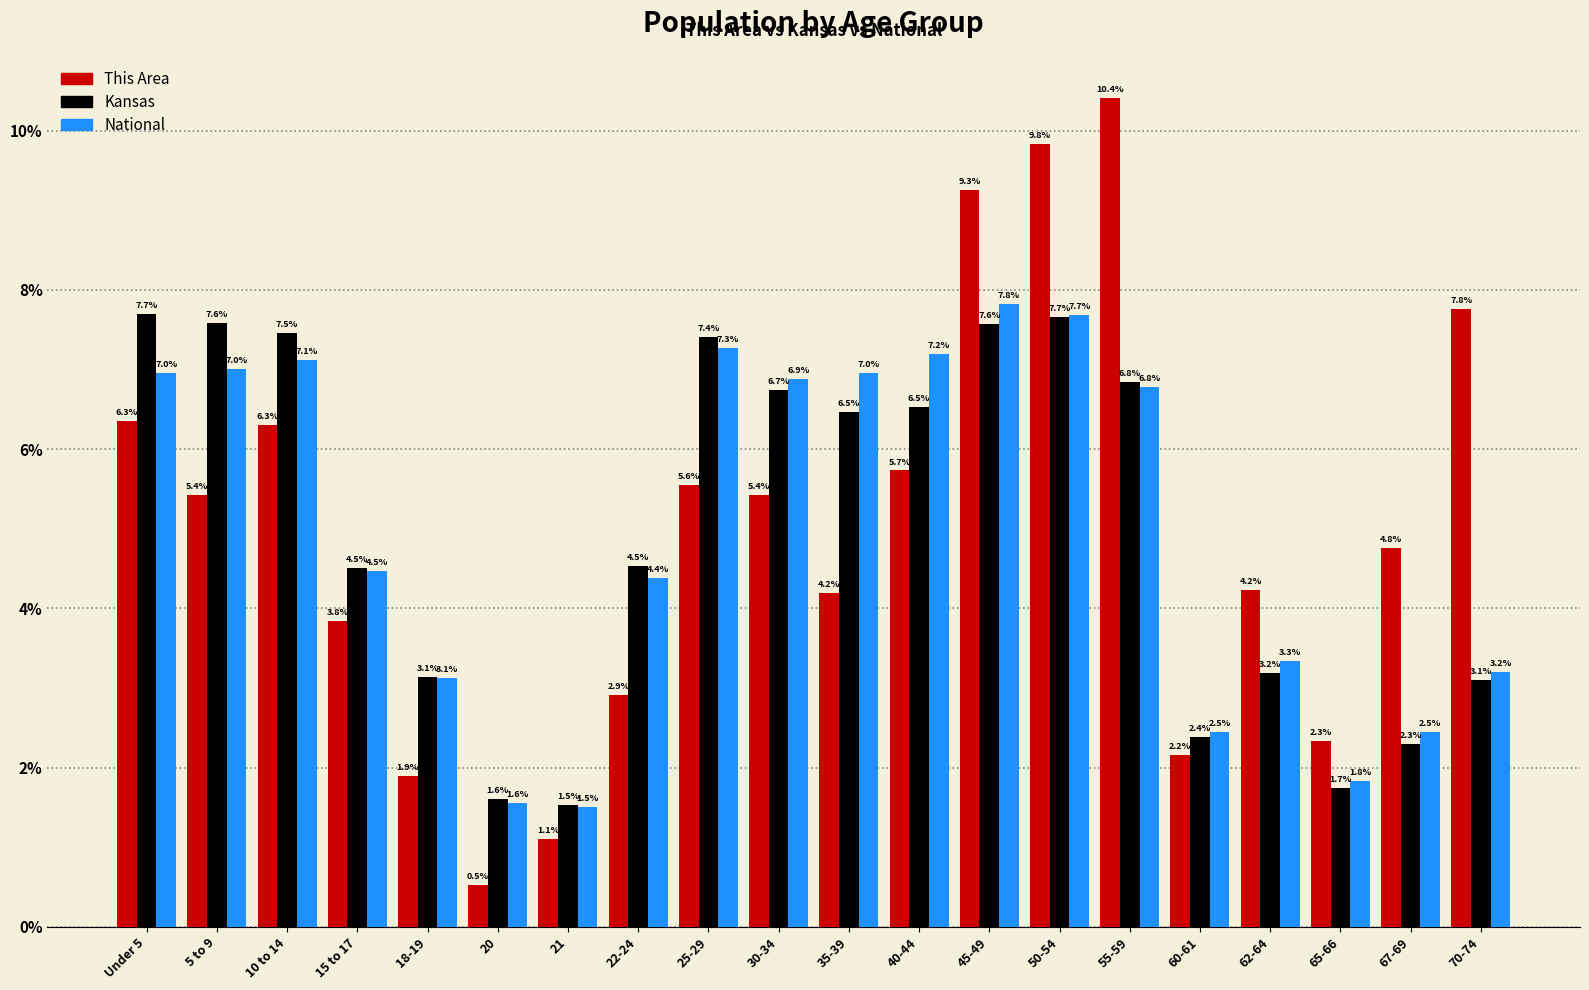

Reading left to right, list all the values displayed in this chart.

This Area: Under 5=6.3	5 to 9=5.4	10 to 14=6.3	15 to 17=3.8	18-19=1.9	20=0.5	21=1.1	22-24=2.9	25-29=5.6	30-34=5.4	35-39=4.2	40-44=5.7	45-49=9.3	50-54=9.8	55-59=10.4	60-61=2.2	62-64=4.2	65-66=2.3	67-69=4.8	70-74=7.8
Kansas: Under 5=7.7	5 to 9=7.6	10 to 14=7.5	15 to 17=4.5	18-19=3.1	20=1.6	21=1.5	22-24=4.5	25-29=7.4	30-34=6.7	35-39=6.5	40-44=6.5	45-49=7.6	50-54=7.7	55-59=6.8	60-61=2.4	62-64=3.2	65-66=1.7	67-69=2.3	70-74=3.1
National: Under 5=7.0	5 to 9=7.0	10 to 14=7.1	15 to 17=4.5	18-19=3.1	20=1.6	21=1.5	22-24=4.4	25-29=7.3	30-34=6.9	35-39=7.0	40-44=7.2	45-49=7.8	50-54=7.7	55-59=6.8	60-61=2.5	62-64=3.3	65-66=1.8	67-69=2.5	70-74=3.2